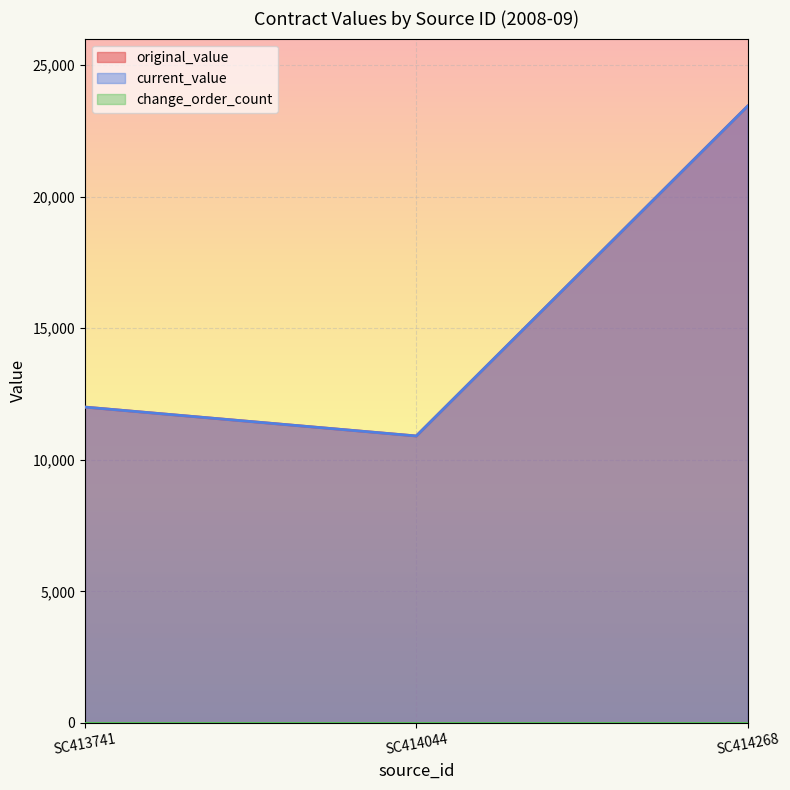

Which series has the largest total across all categories?

original_value